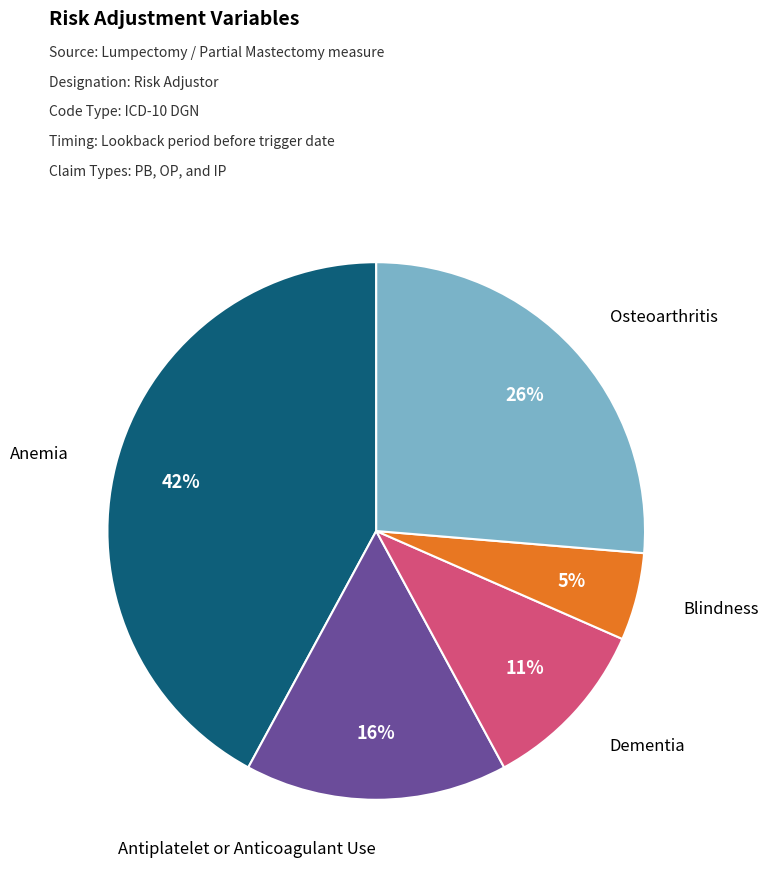

To the nearest percent, what is the average slice percentage?

20%